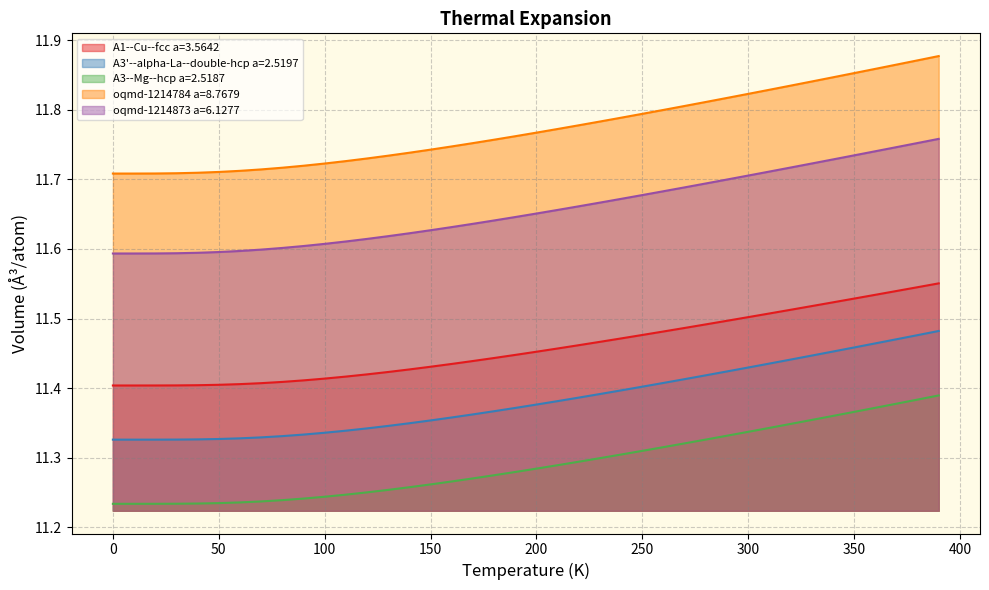

How many lines are shown in the chart?

5